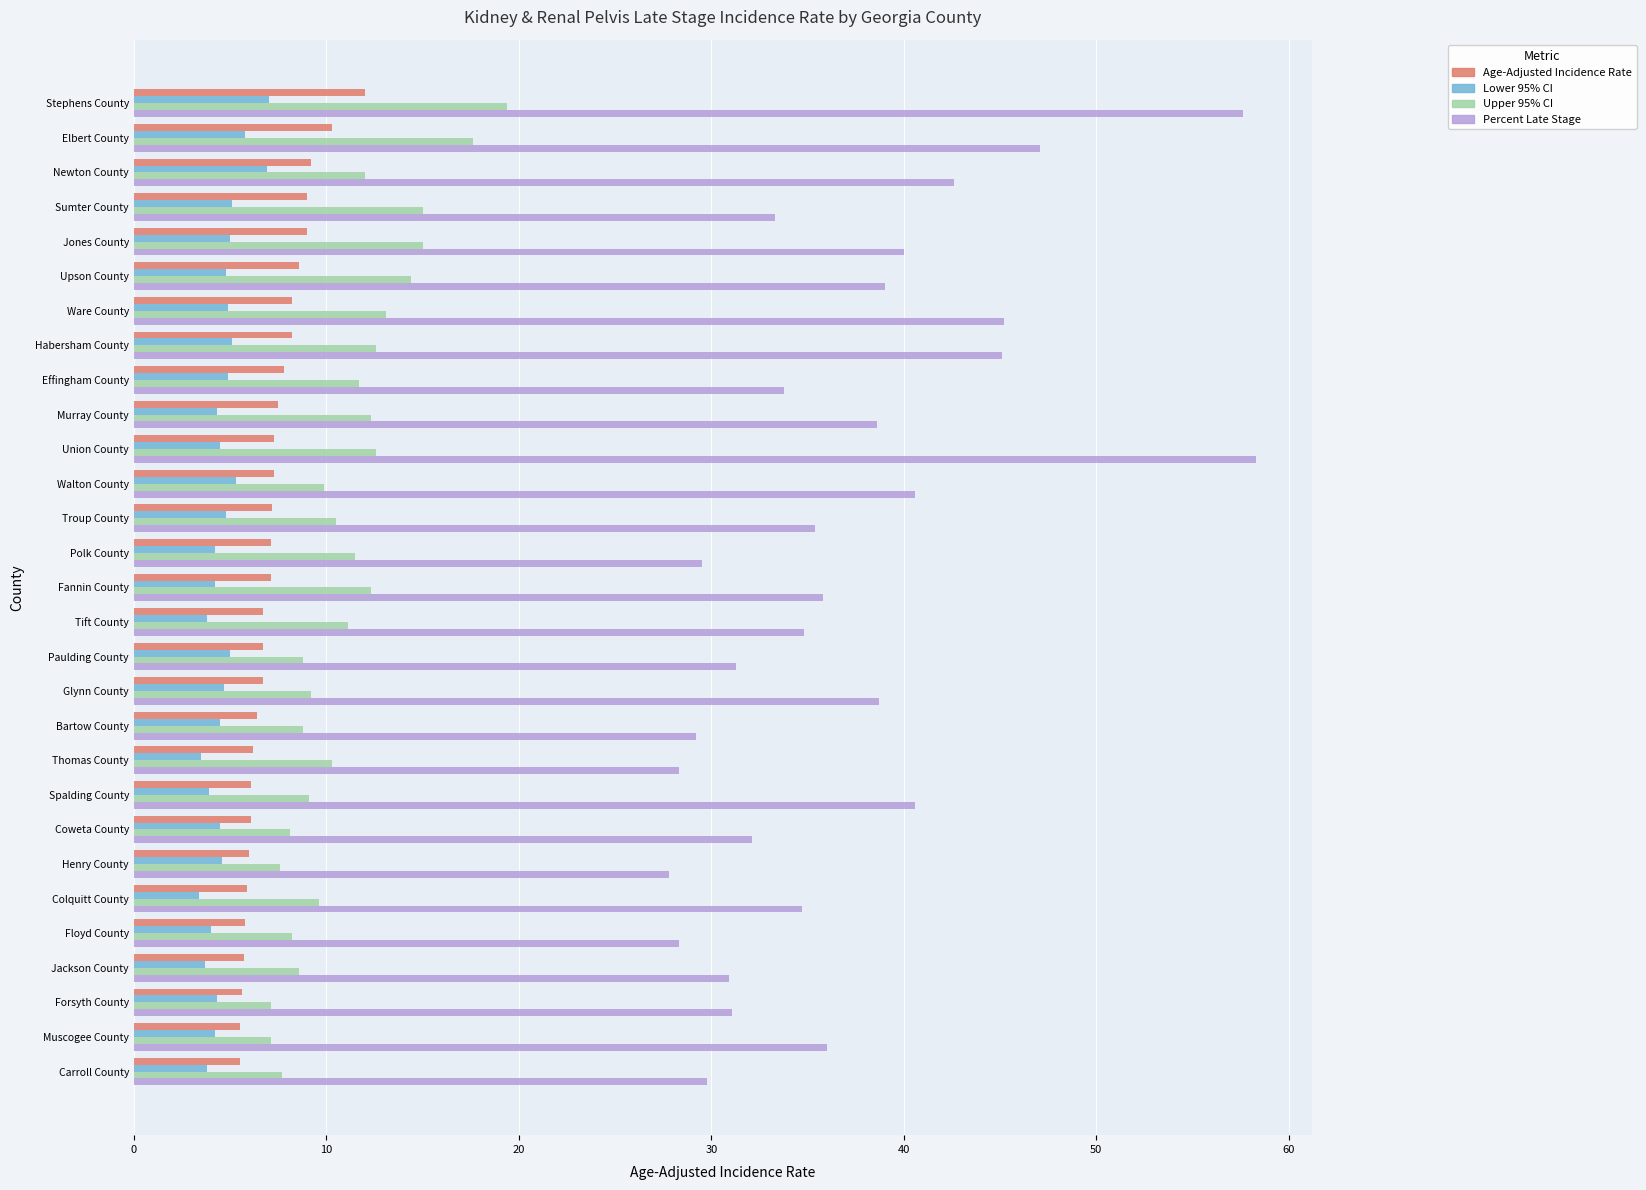

How many data points does each series have?

29